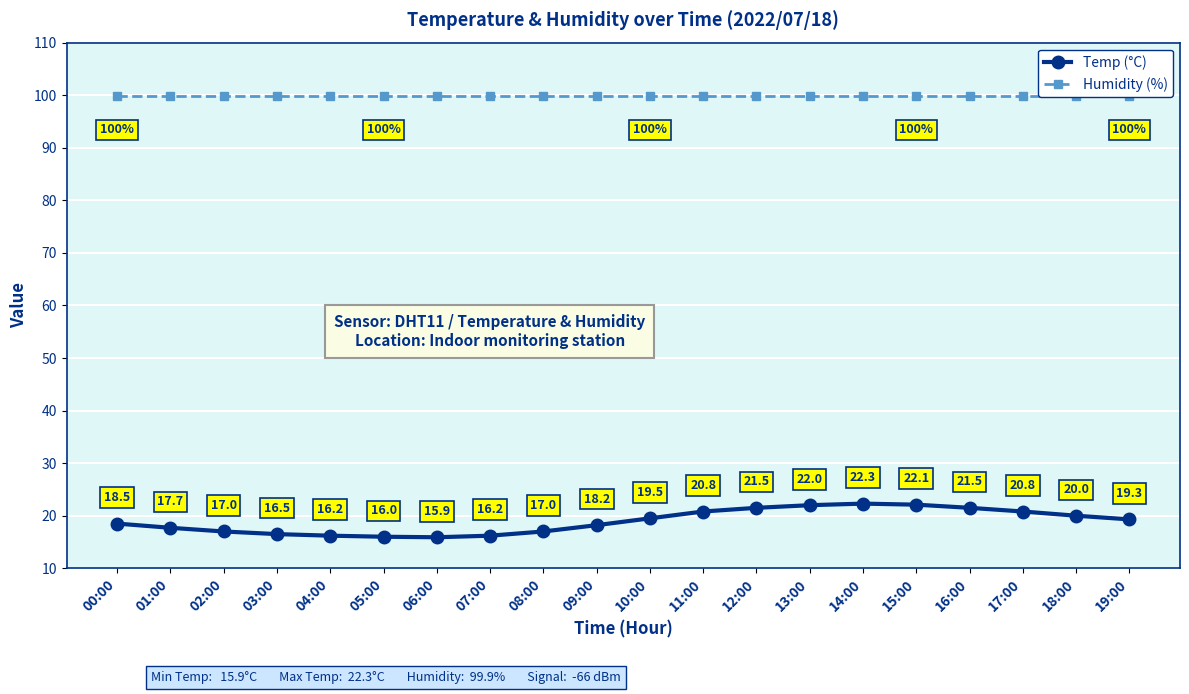

Rank the series by their maximum value, from highest to lowest.

Humidity (%), Temp (°C)